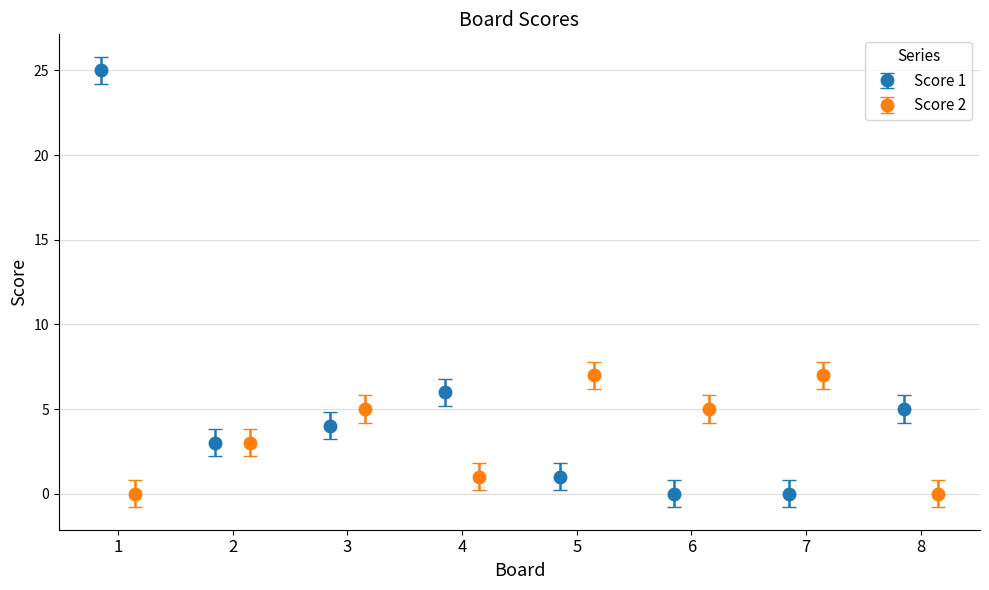

What is the greatest value displayed?

25